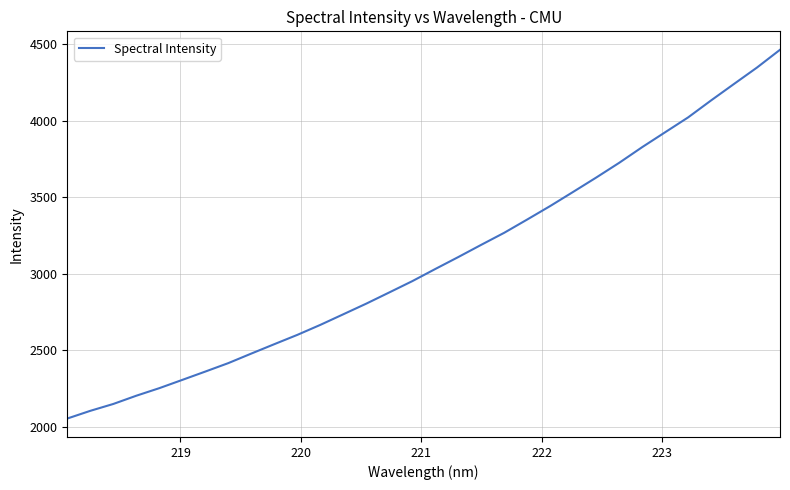

How many lines are shown in the chart?

1